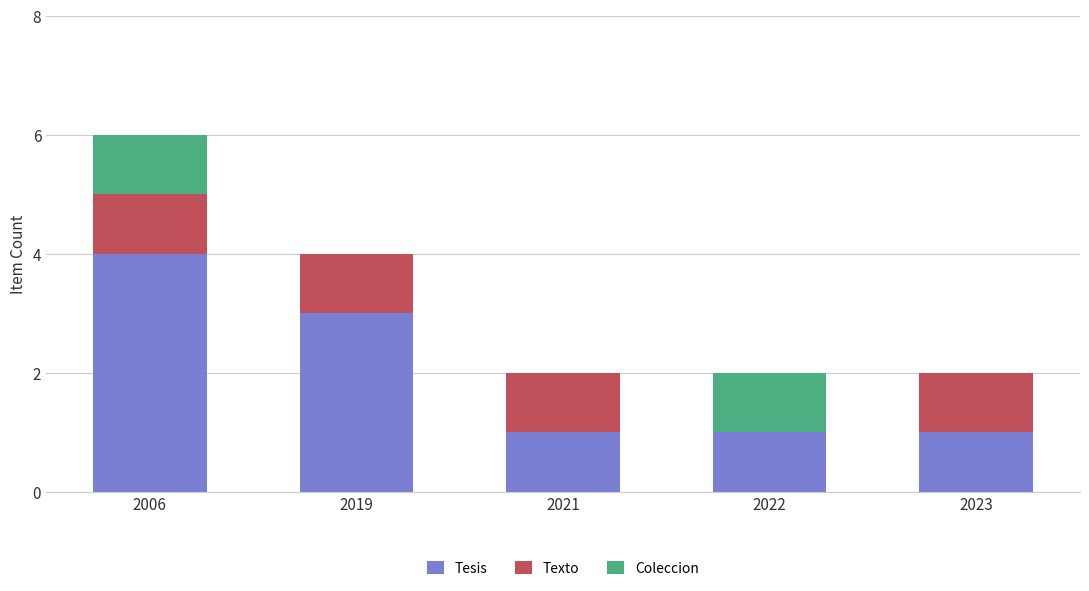

How many categories are shown in the chart?

5